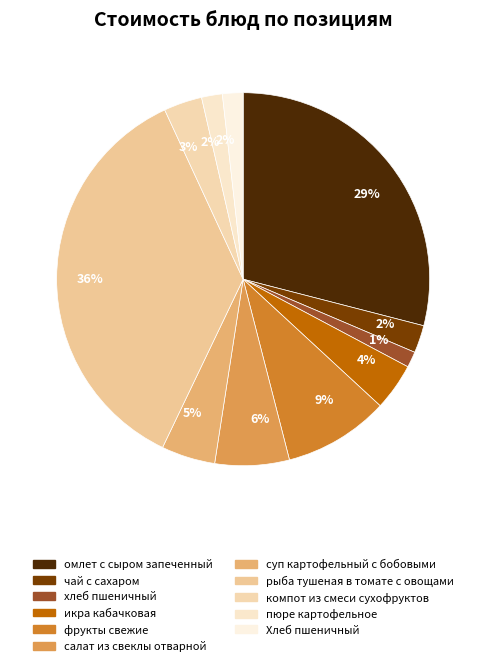

Count the number of slices in the pie.

11